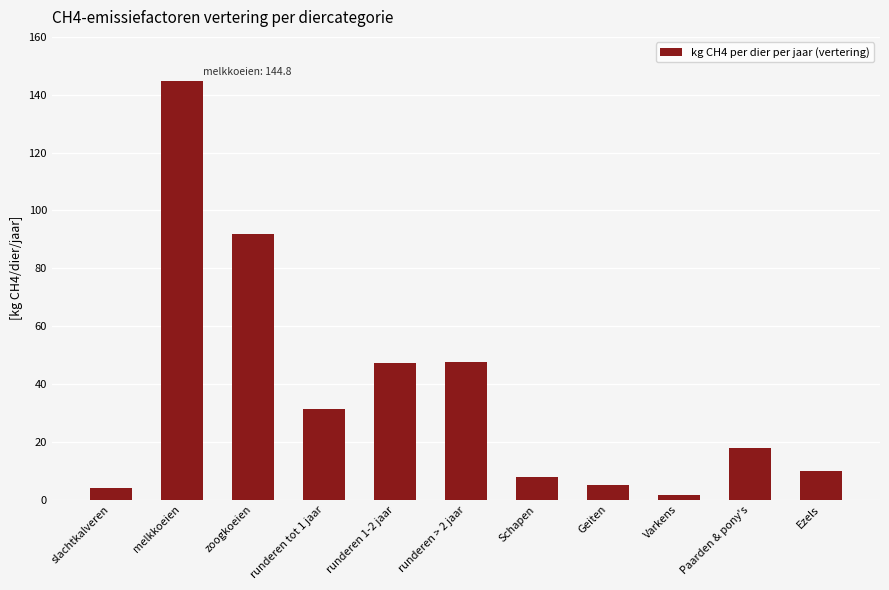

Does the chart contain any negative values?

No